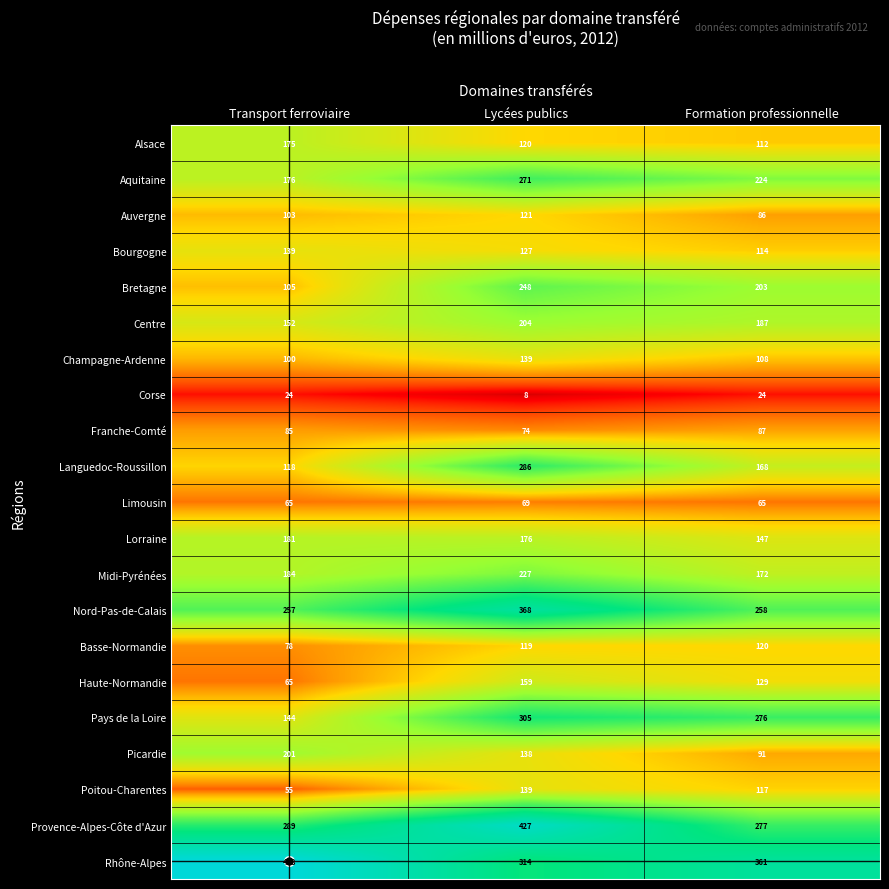

Which series has the largest total across all categories?

Rhône-Alpes